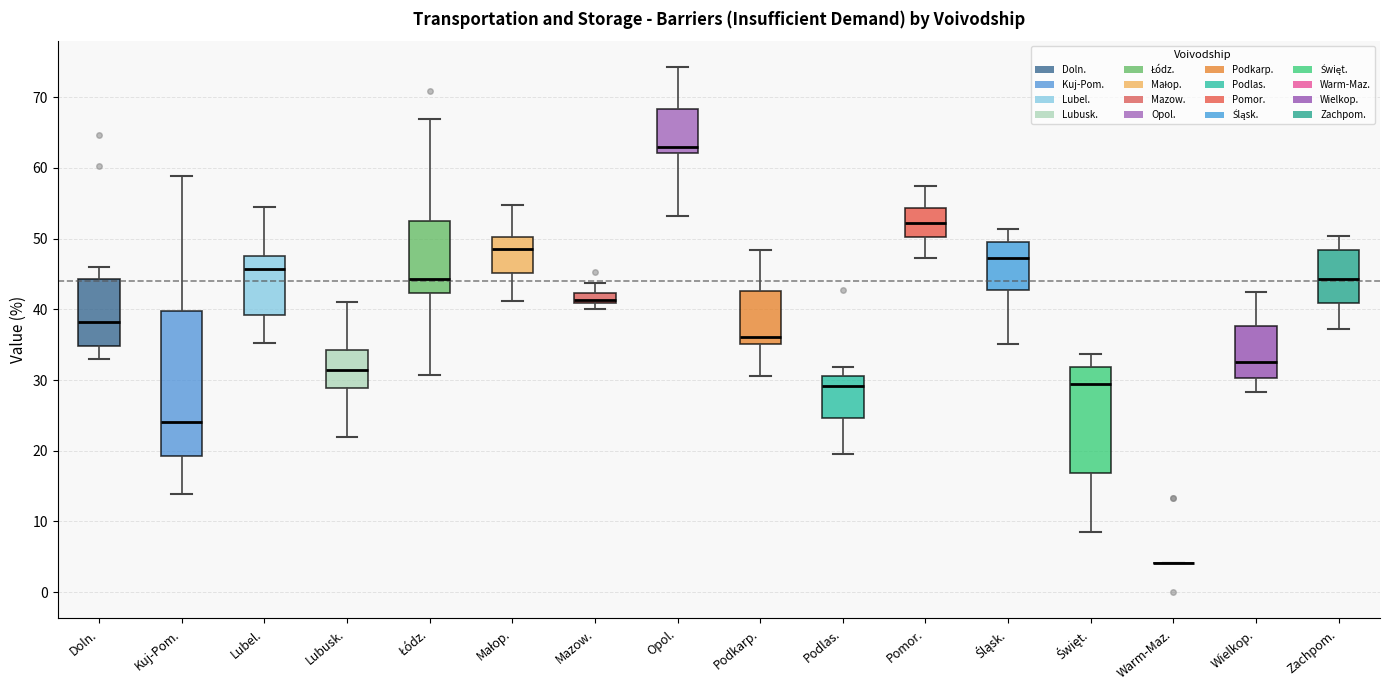

Comparing the boxes themselves (not the whiskers), which one is the tallest?

Kuj-Pom.